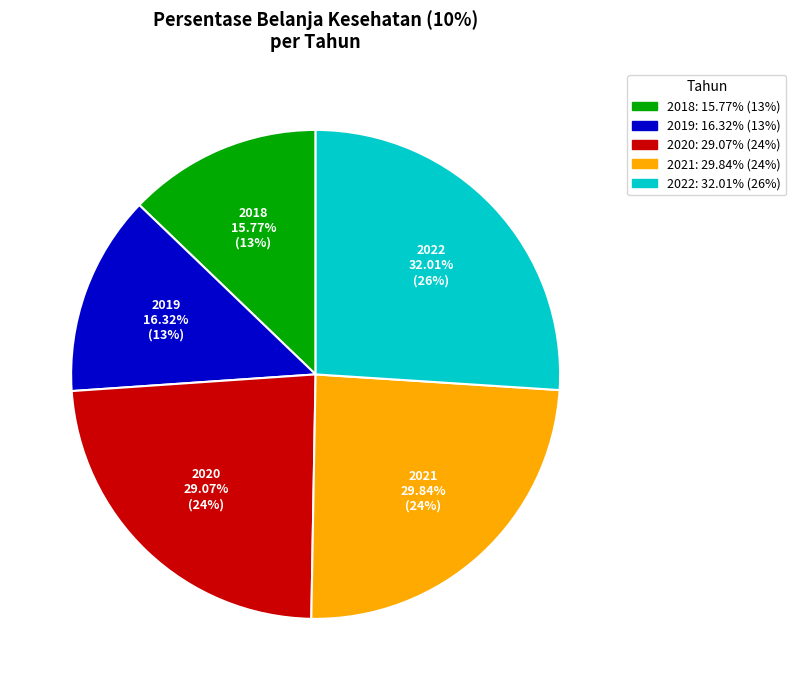

How many segments does this pie chart have?

5